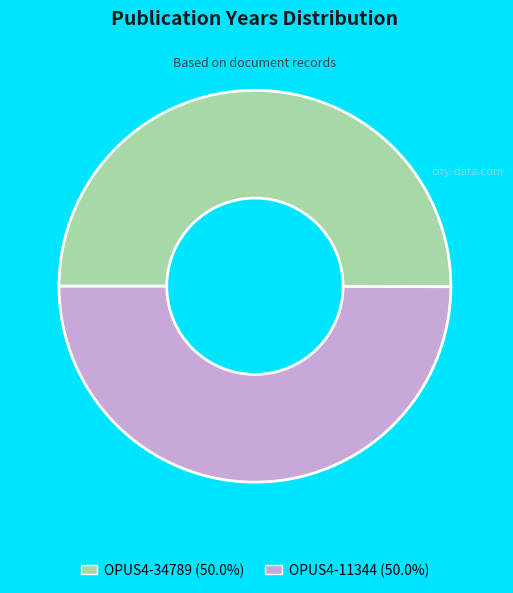

How many slices are in this pie chart?

2